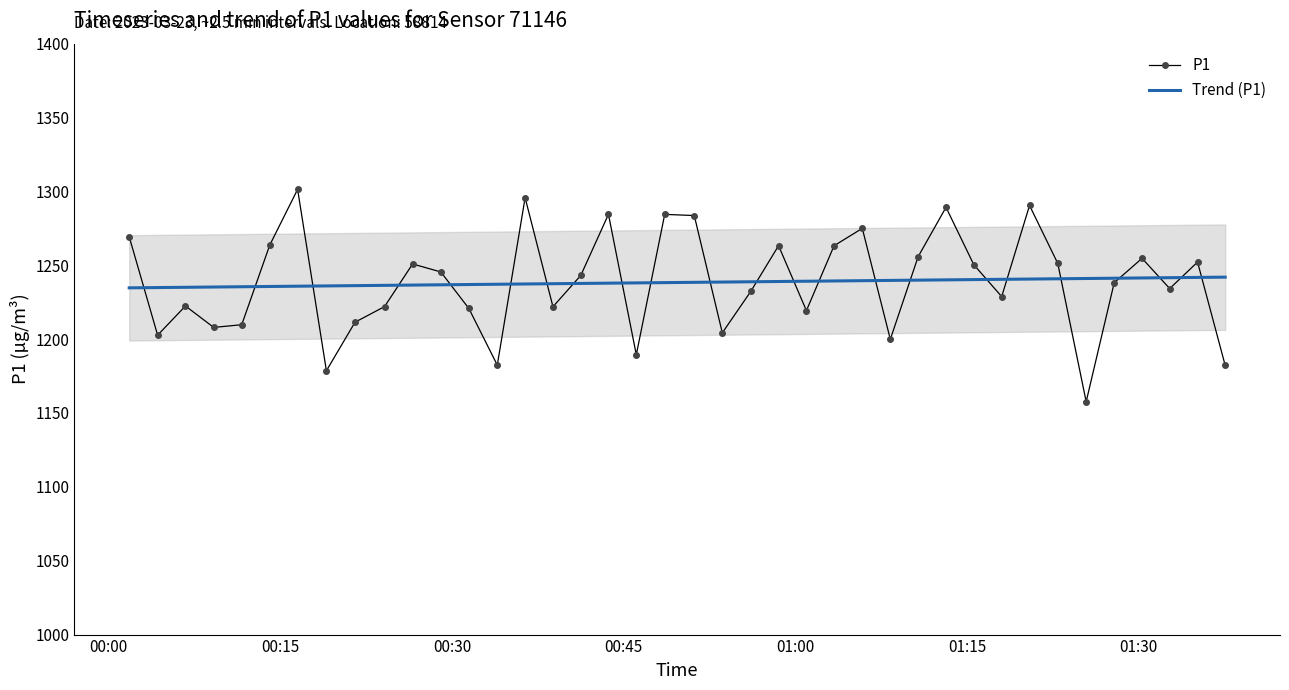

True or false: Trend (P1) has more than 2 points higher than both neighbors.

False